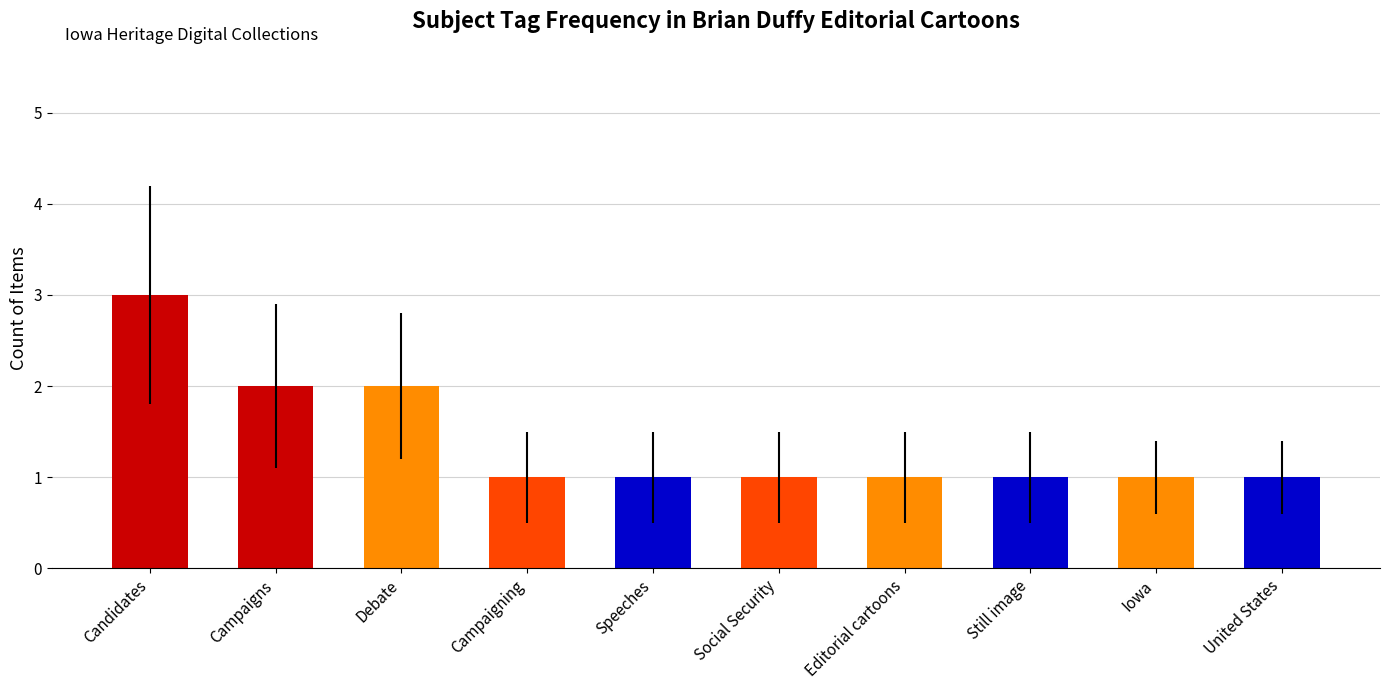

How many distinct data groups are displayed?

1